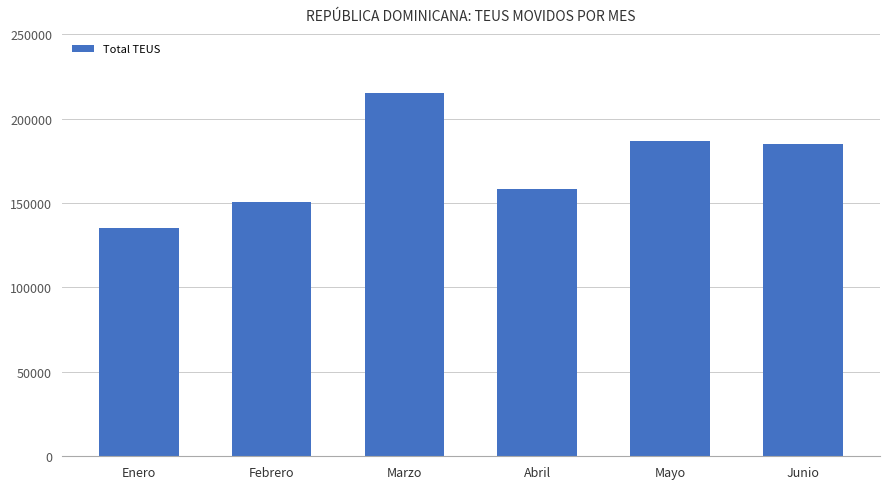

What is the average value?

171835